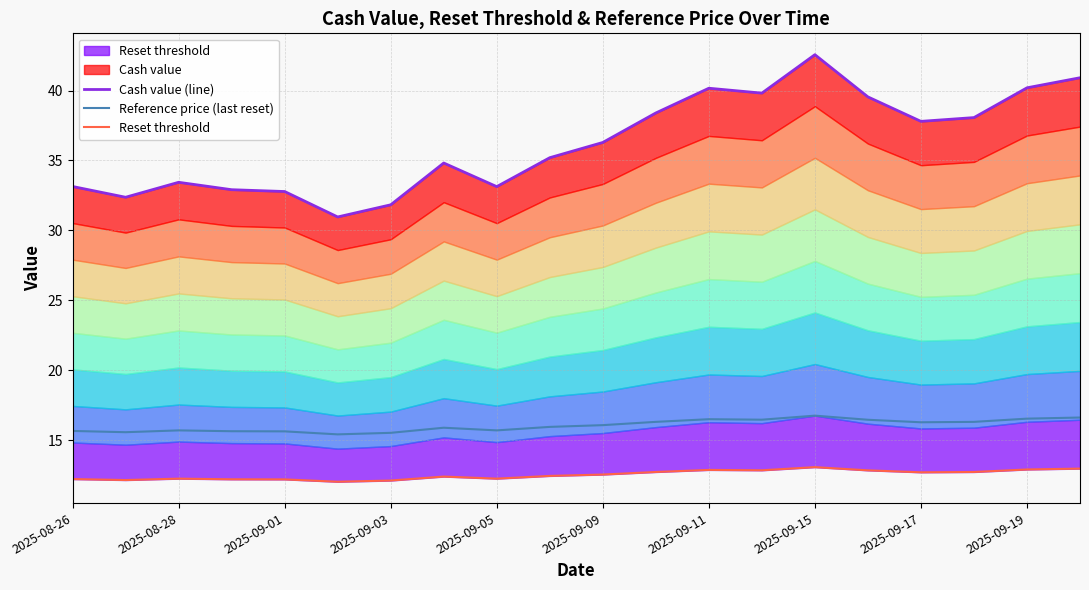

Is it true that Reference price (last reset) equals 26.8 at 2025-09-09?

False